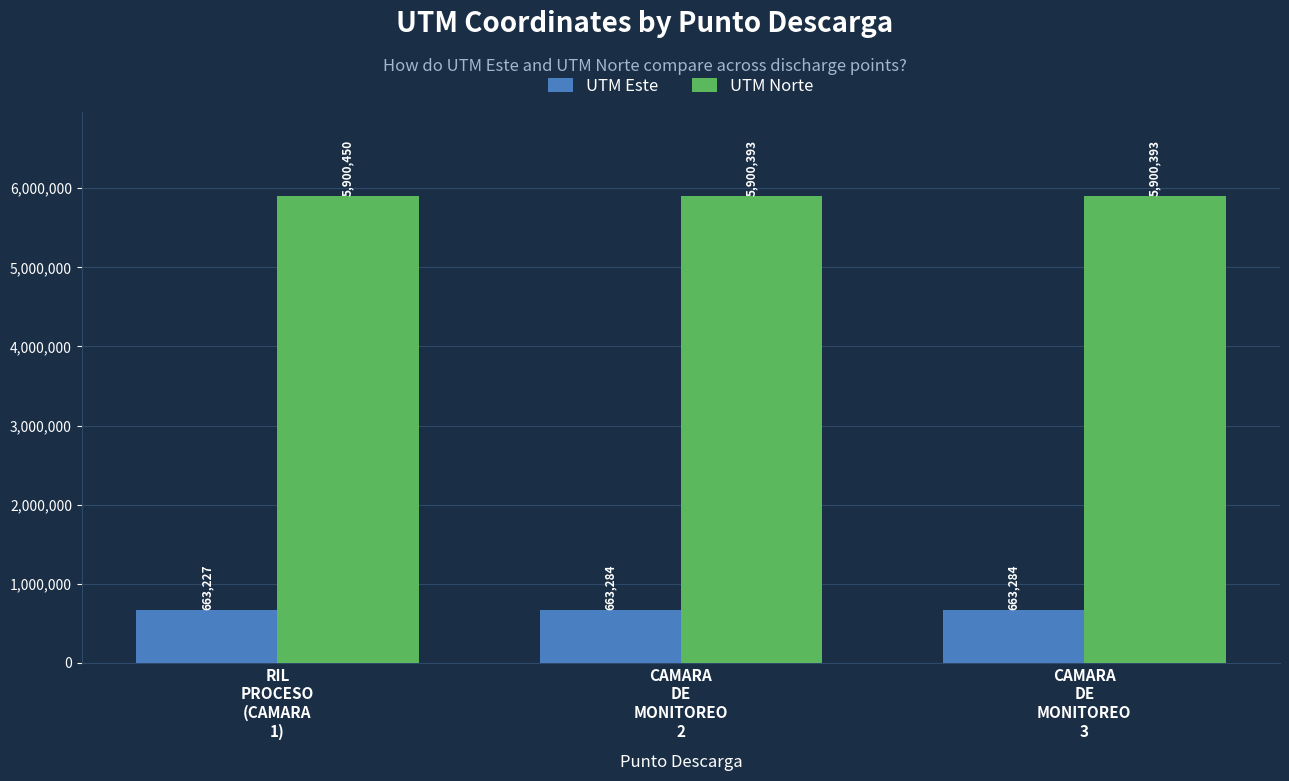

What are all the series names shown in the legend?

UTM Este, UTM Norte